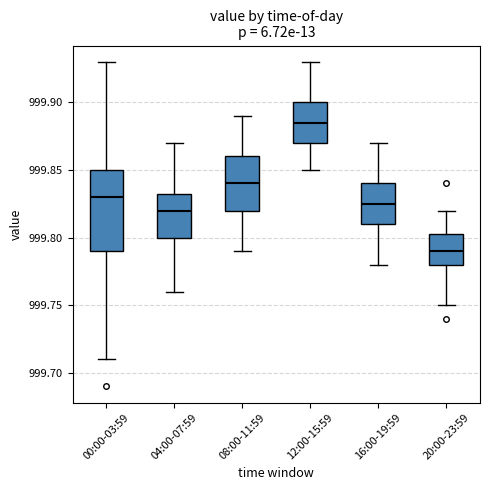

Comparing the boxes themselves (not the whiskers), which one is the tallest?

00:00-03:59